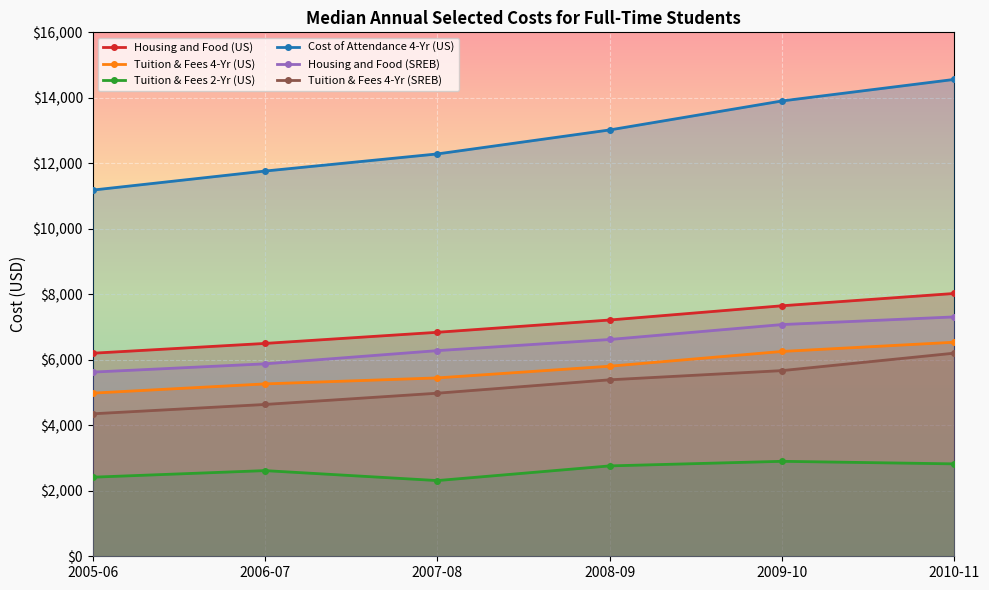

How many data points does each series have?

6